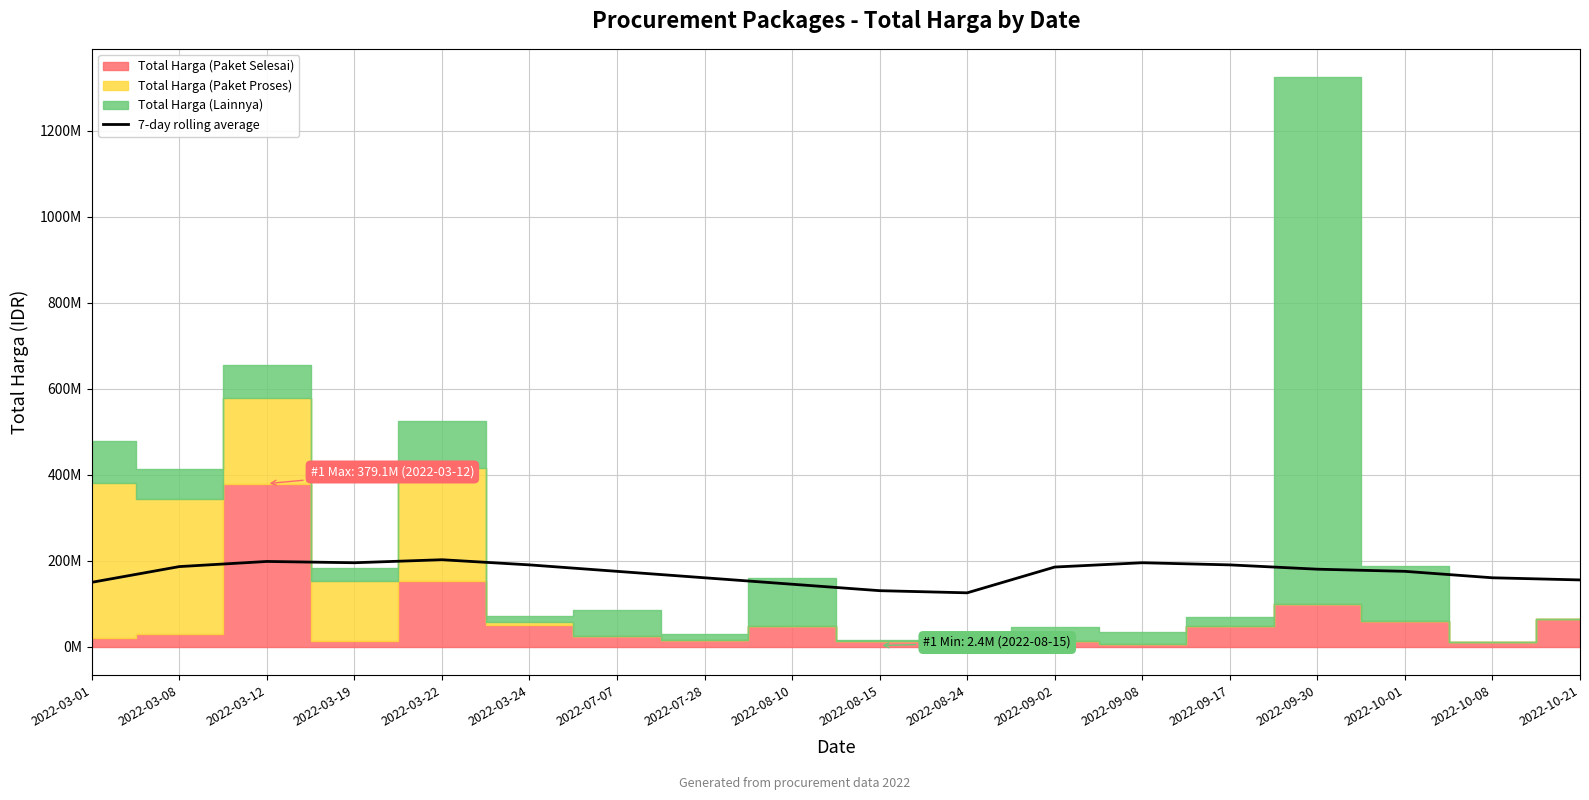

True or false: the data shows 180000000 at 2022-09-30.

True